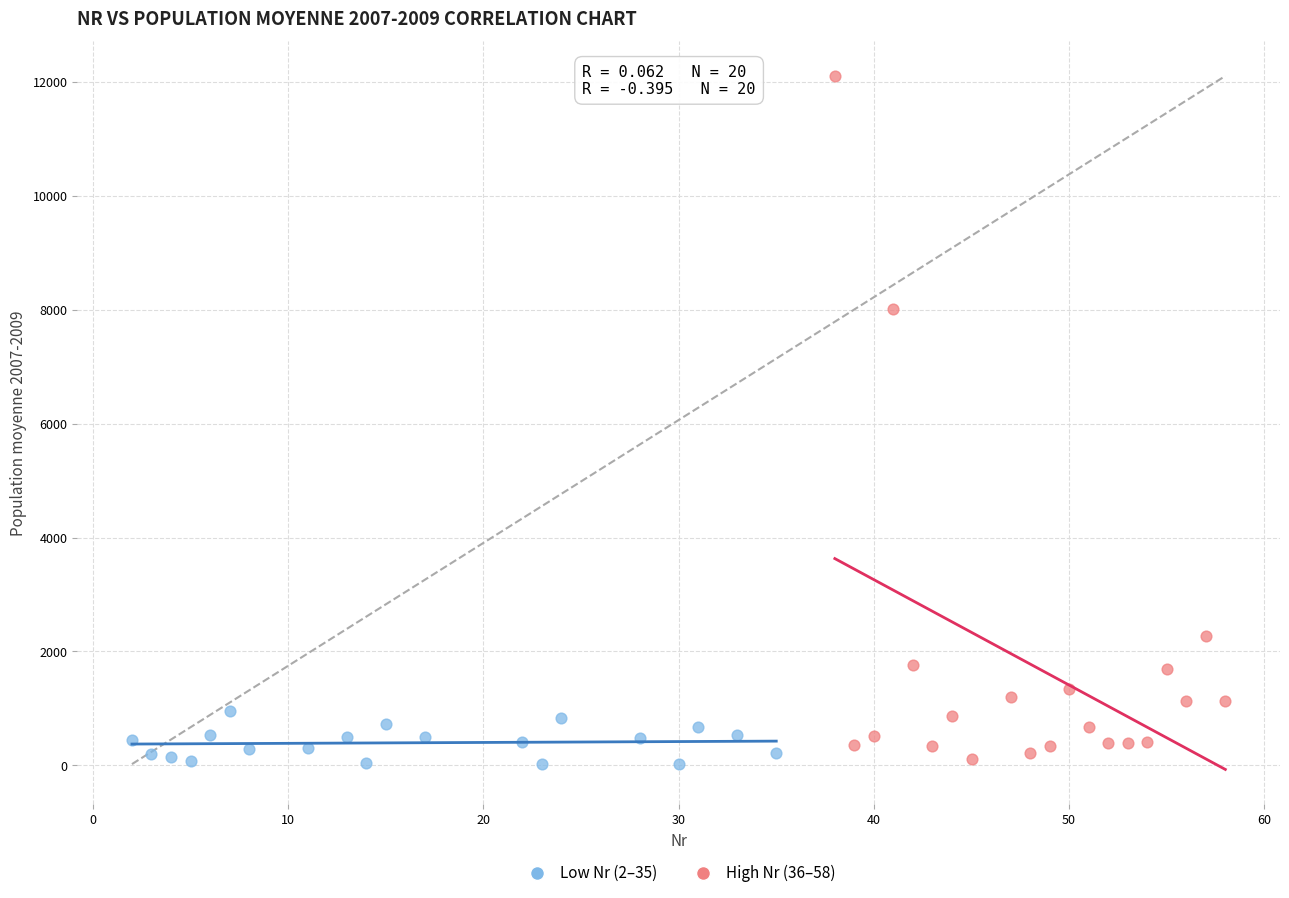

Which series has the largest Y range (max minus min)?

High Nr (36–58)